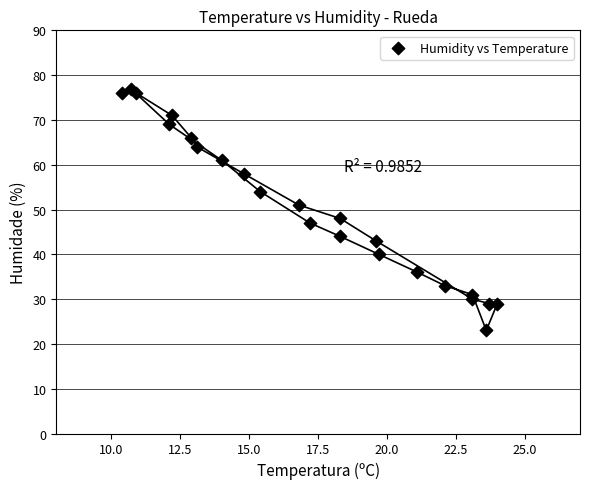

What is the range of Y values (max minus min)?

54